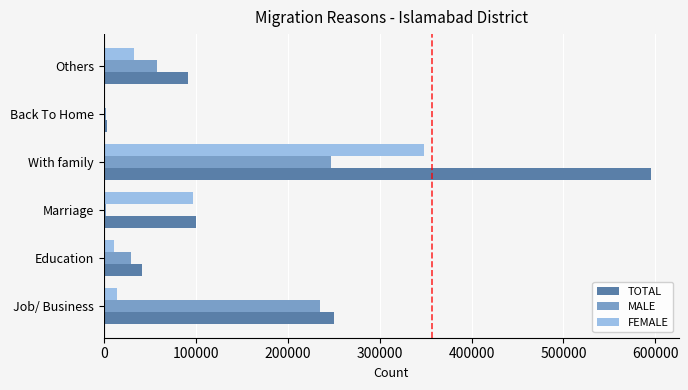

What value does the TOTAL series have at Others?

91520